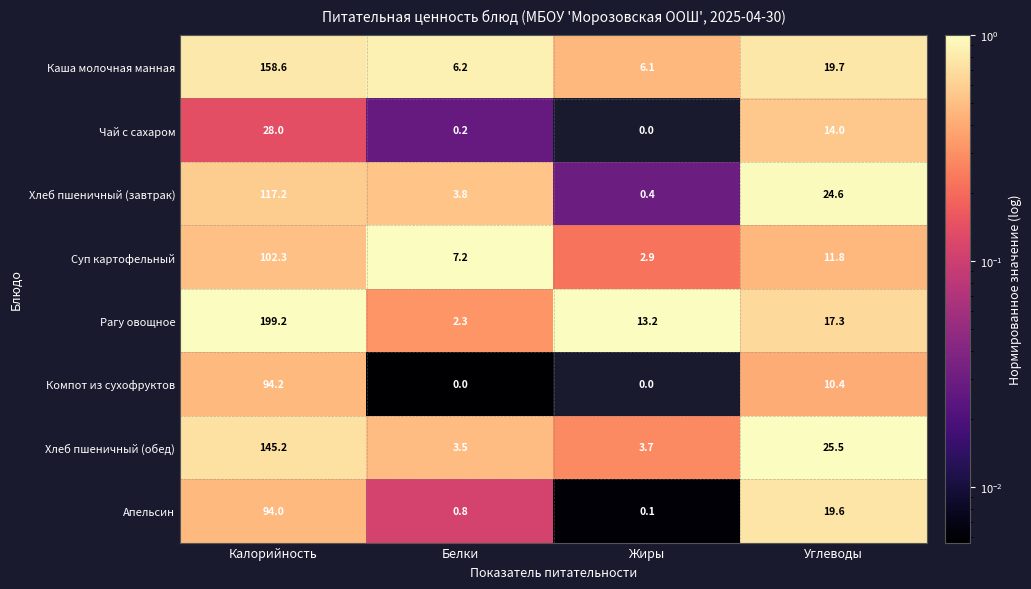

What is the total value across all series at Калорийность?

938.7